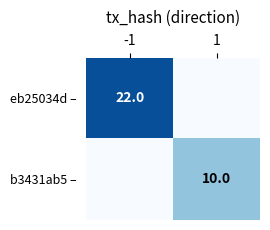

Is the value of b3431ab5 – at 1 greater than the value of eb25034d – at -1?

No